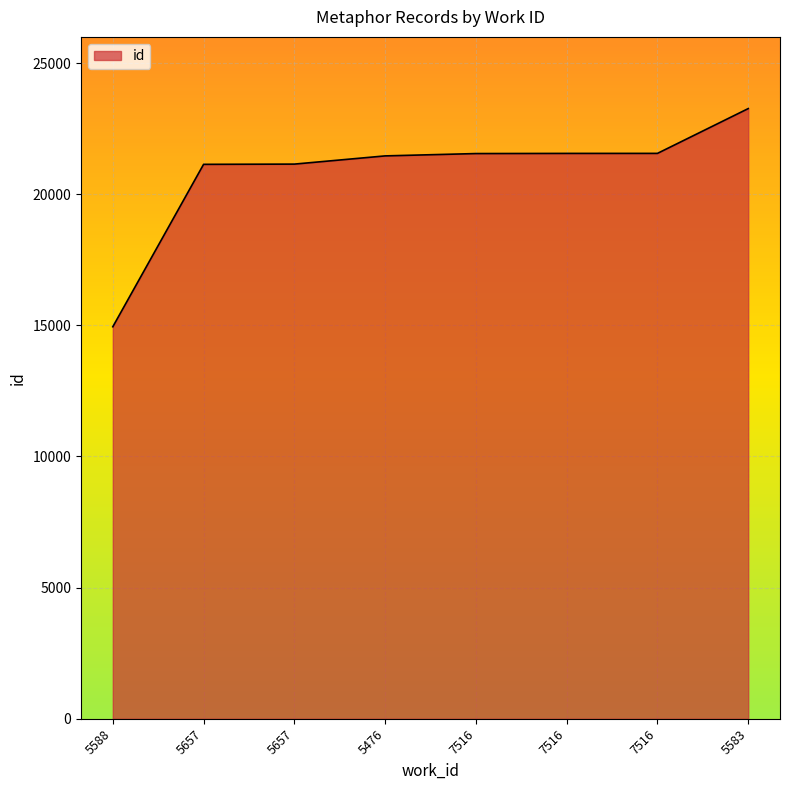

Reading left to right, list all the values displayed in this chart.

14947	21140	21149	21462	21551	21557	21558	23266